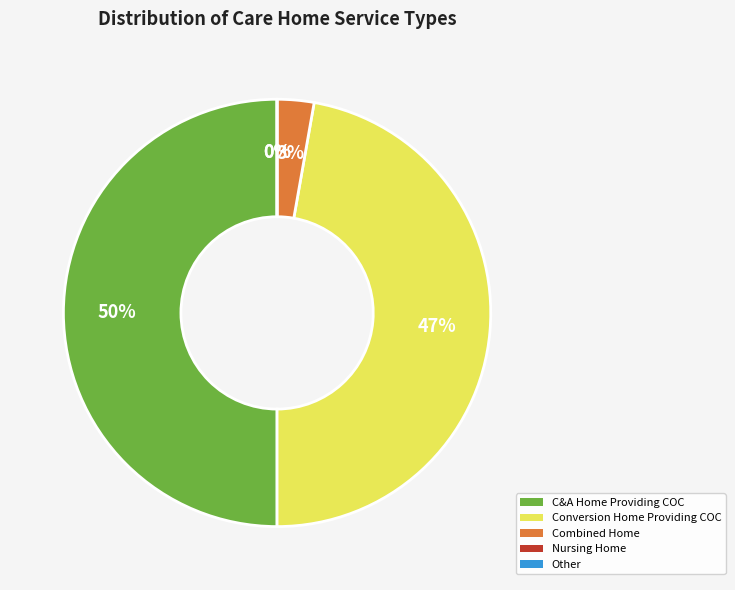

Which category has the smallest portion of the pie?

Nursing Home